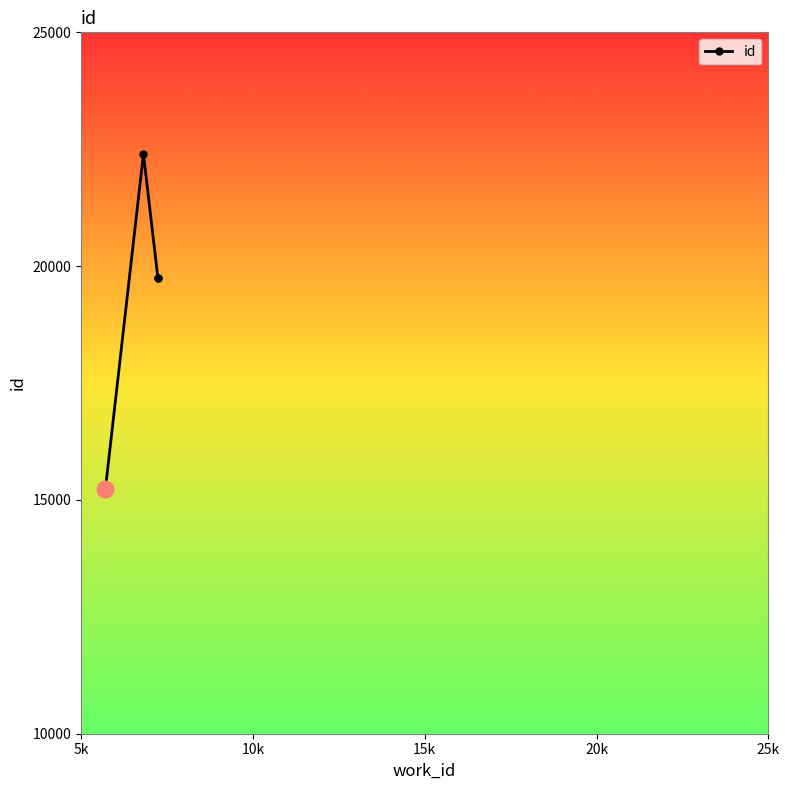

What is the greatest value displayed?

22402